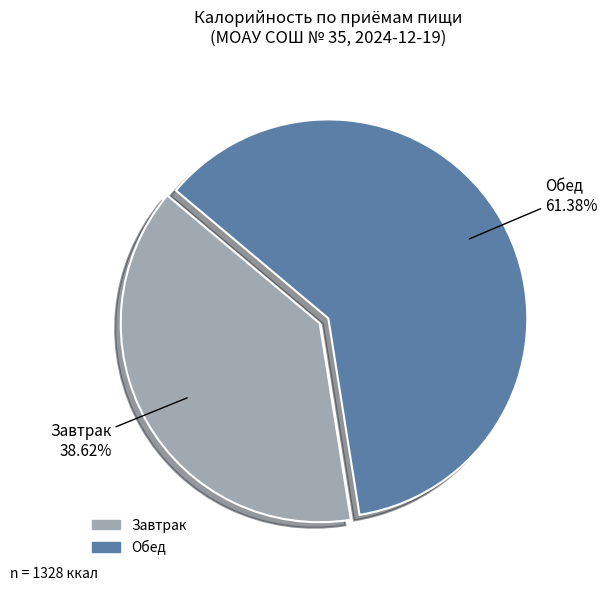

How many segments does this pie chart have?

2